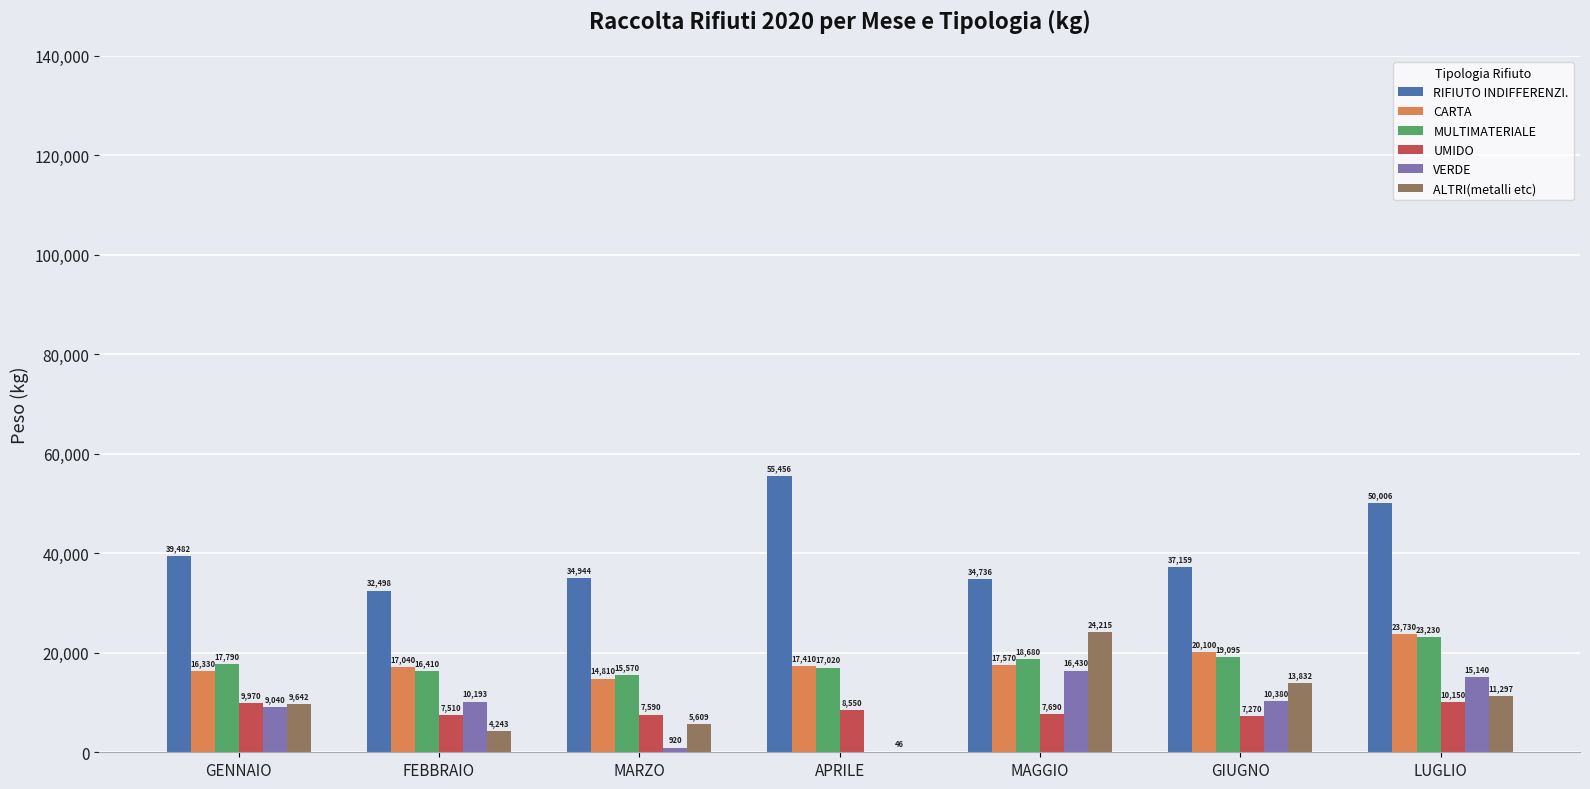

Which series has the largest total across all categories?

RIFIUTO INDIFFERENZI.